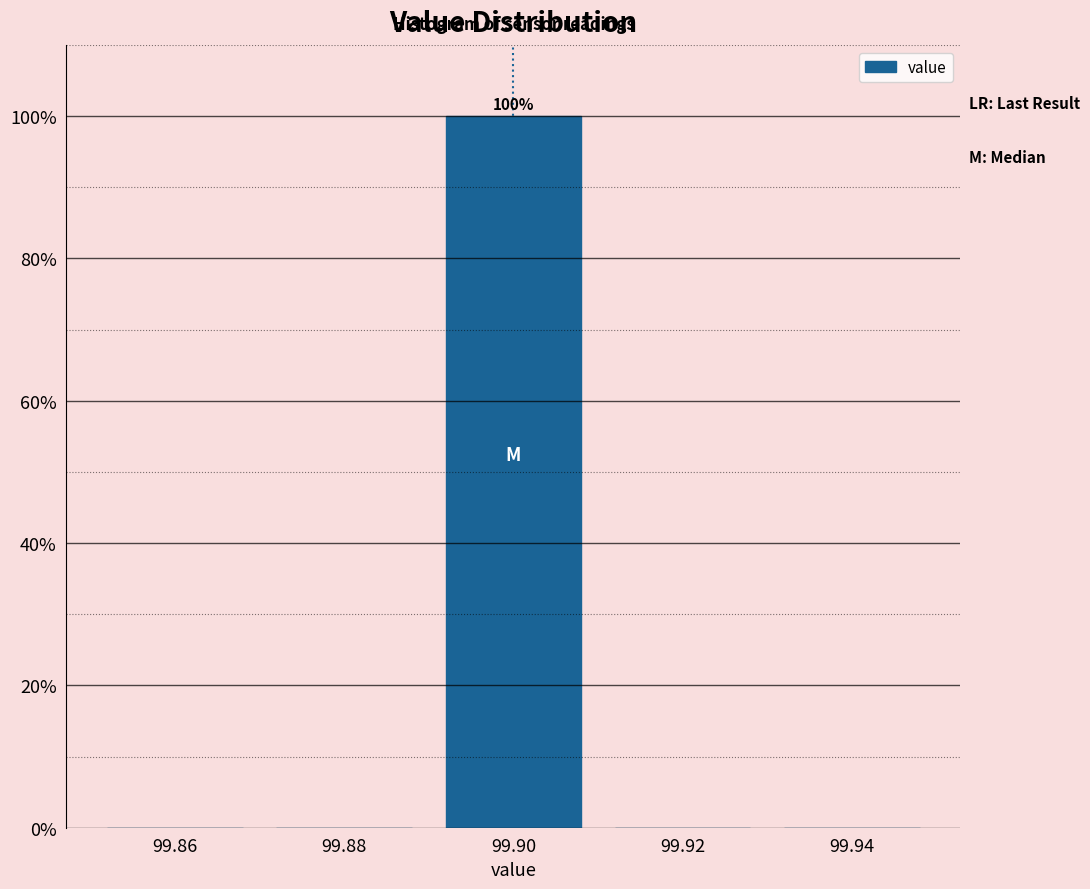

Over which range of the x-axis is the bar tallest?

99.89 to 99.91